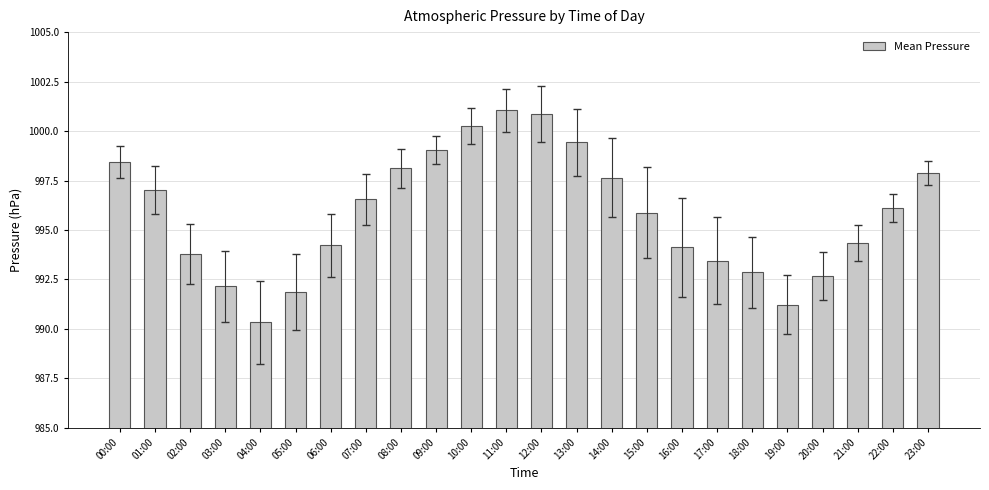

What is the difference between the maximum and minimum values?

10.7